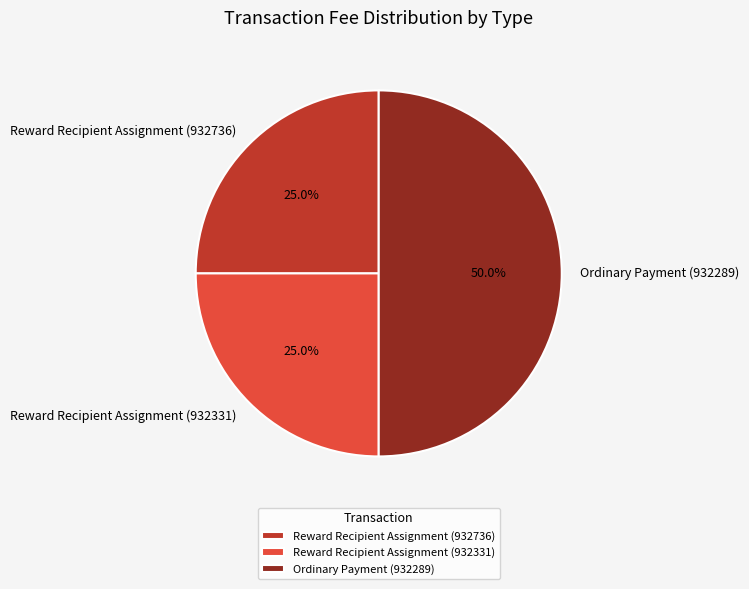

To the nearest percent, what is the difference between the largest and smallest slice percentages?

25%